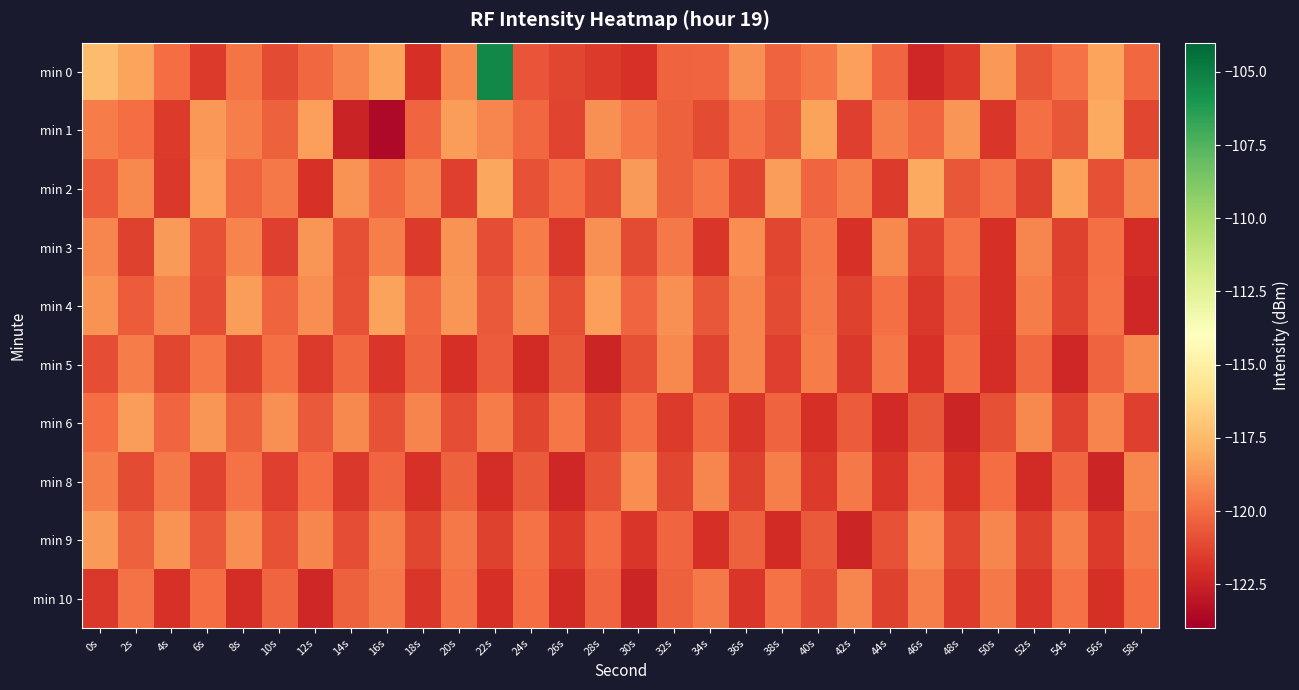

Which series changed the most between 6s and 54s?

min 5